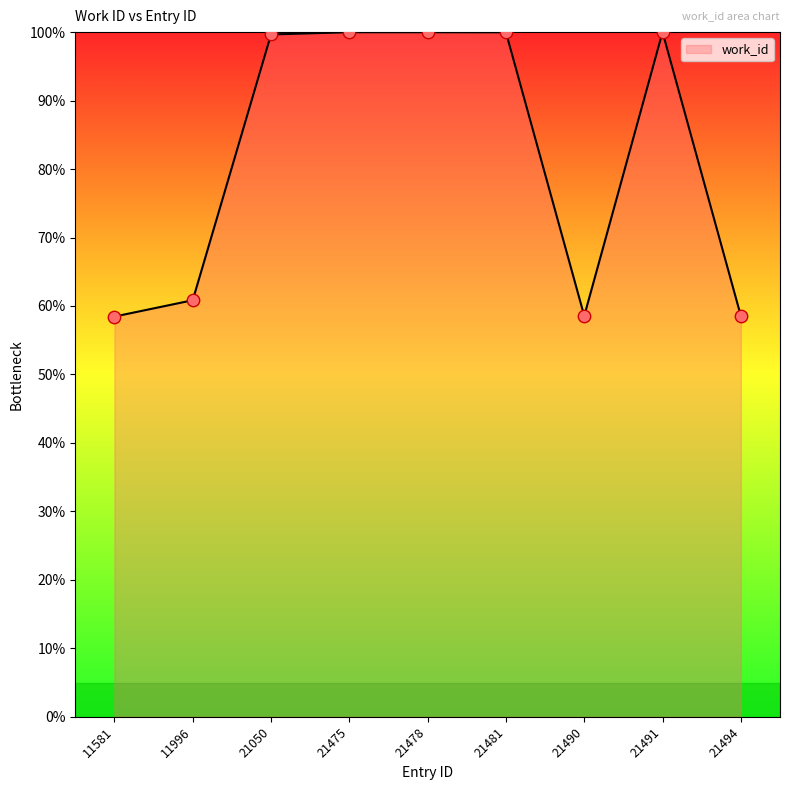

Approximately how many times larger is the value at 21050 compared to 21491?

1.0